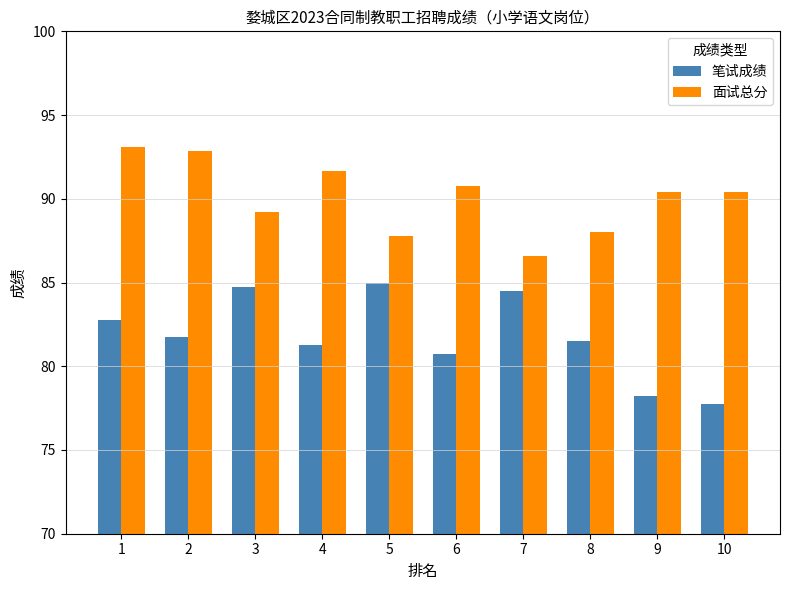

Rank the series by their maximum value, from lowest to highest.

笔试成绩, 面试总分